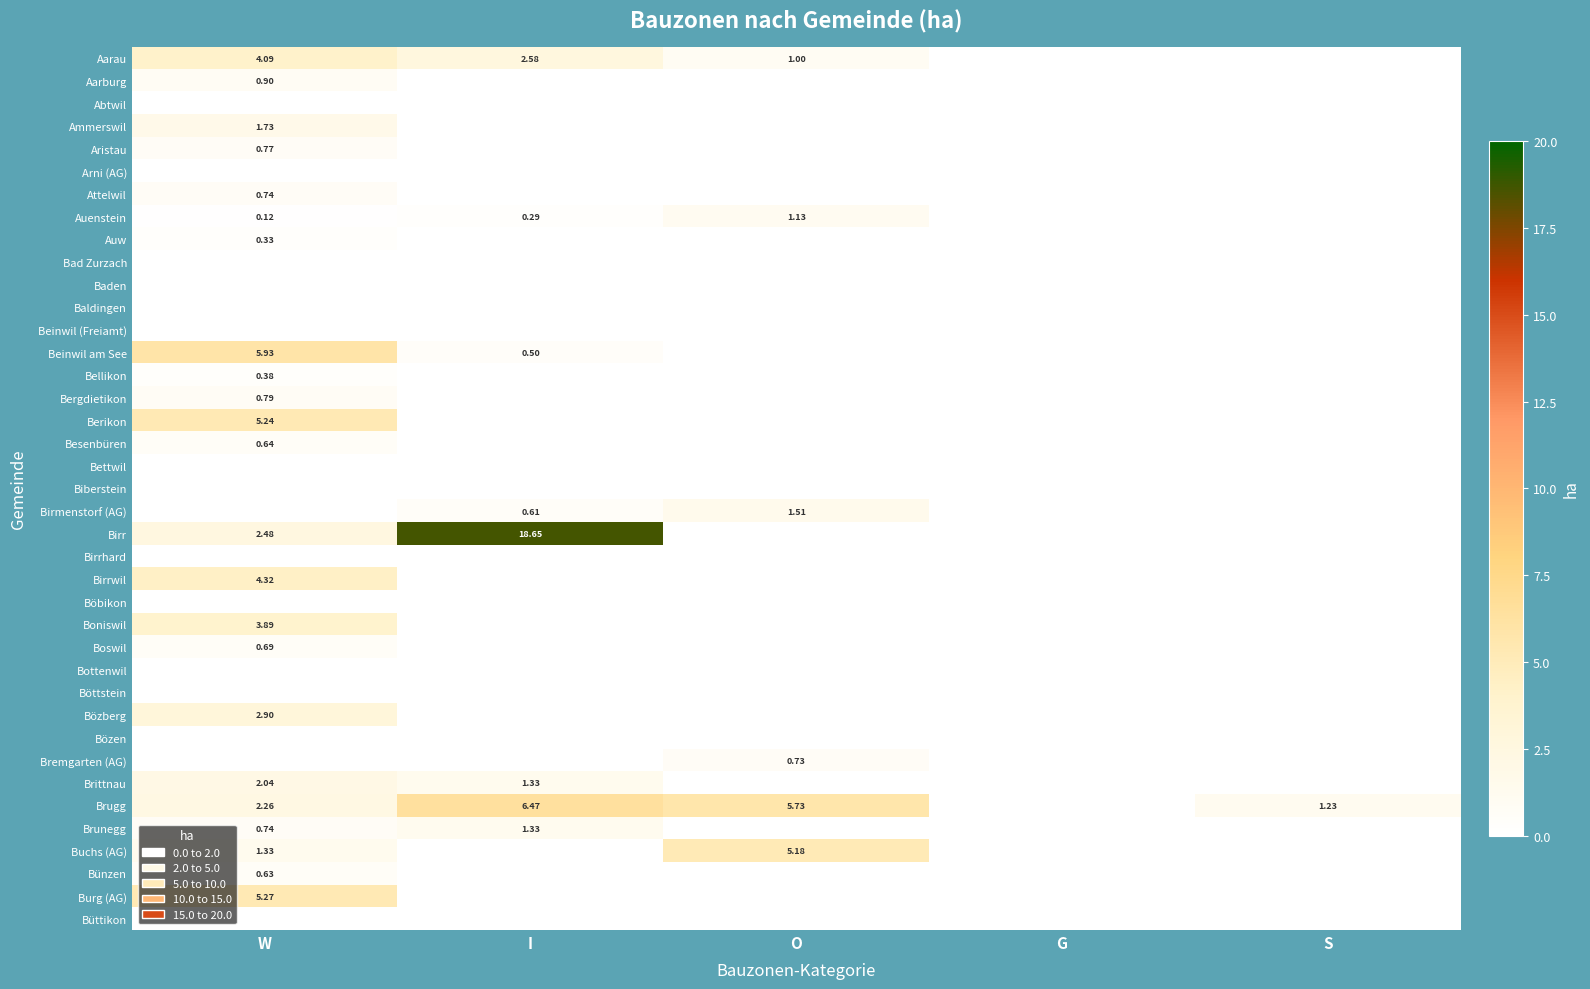

At S, list the series in order from largest to smallest.

Brugg, Aarau, Aarburg, Abtwil, Ammerswil, Aristau, Arni (AG), Attelwil, Auenstein, Auw, Bad Zurzach, Baden, Baldingen, Beinwil (Freiamt), Beinwil am See, Bellikon, Bergdietikon, Berikon, Besenbüren, Bettwil, Biberstein, Birmenstorf (AG), Birr, Birrhard, Birrwil, Böbikon, Boniswil, Boswil, Bottenwil, Böttstein, Bözberg, Bözen, Bremgarten (AG), Brittnau, Brunegg, Buchs (AG), Bünzen, Burg (AG), Büttikon